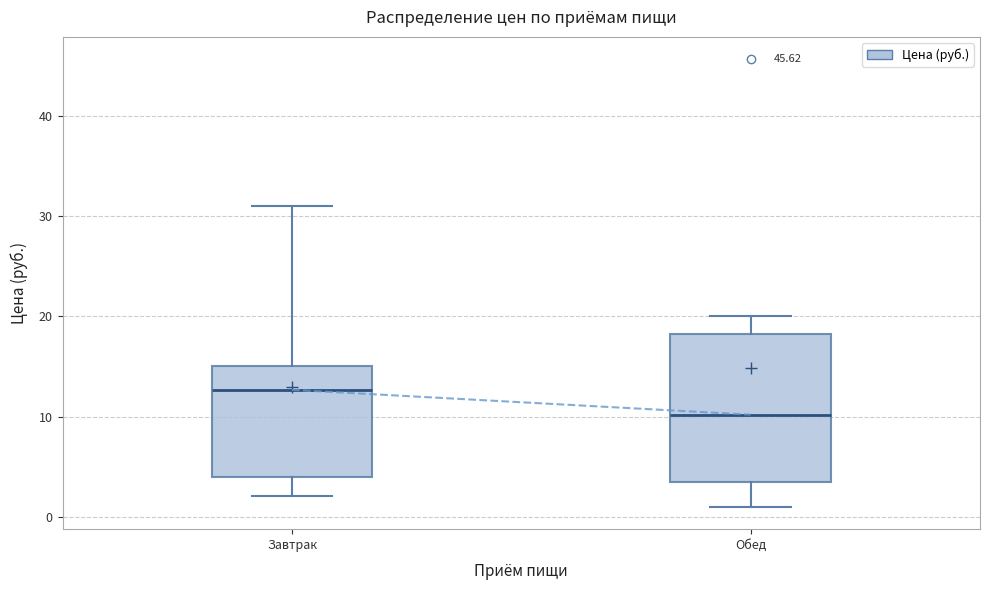

Reading left to right, transcribe this box plot: for each box, give where its median line is, the range the box spans, and where its two whiskers end, as read against the y-axis. The values are not printed on the chart, so give them approximately, as read against the axis.

Завтрак: median 13, box 4 to 15, whiskers 2 to 31
Обед: median 10, box 3 to 18, whiskers 1 to 20